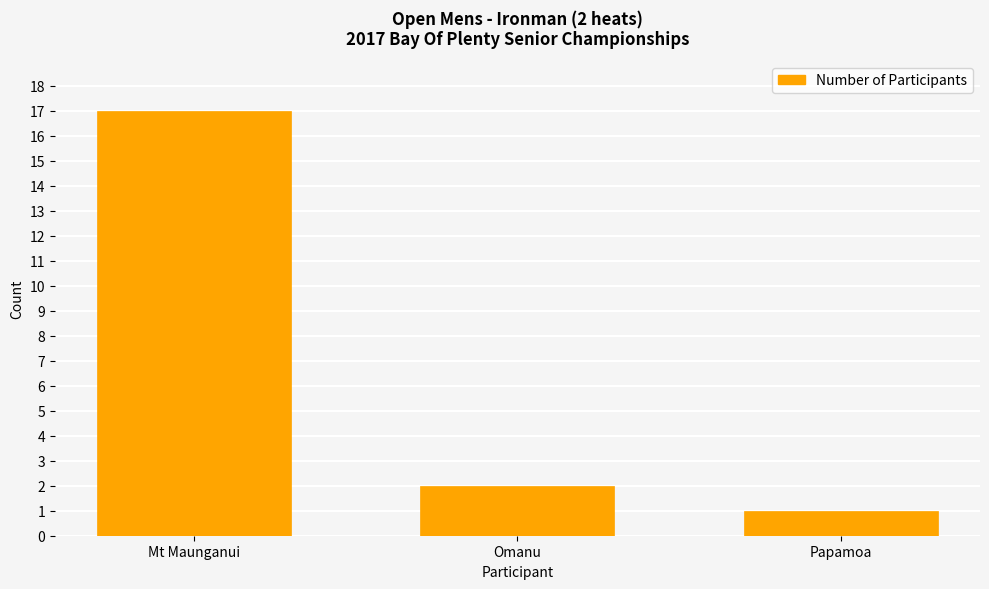

What is the average value?

7